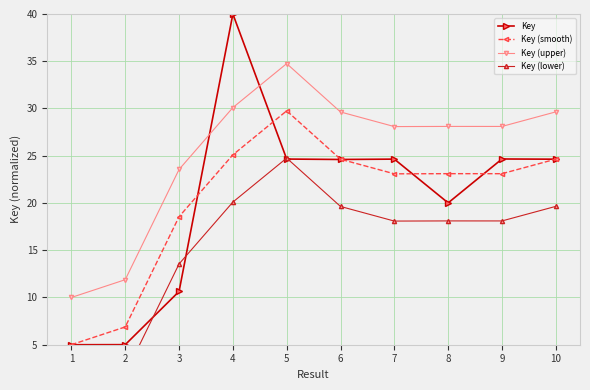

Does the chart have visible grid lines?

Yes